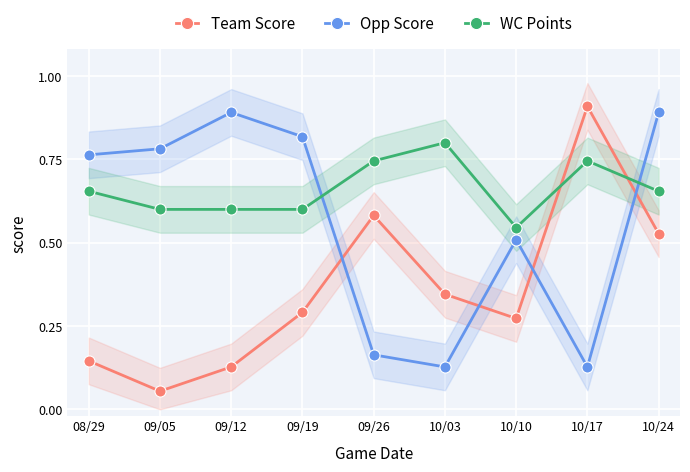

Which series has the largest total across all categories?

WC Points